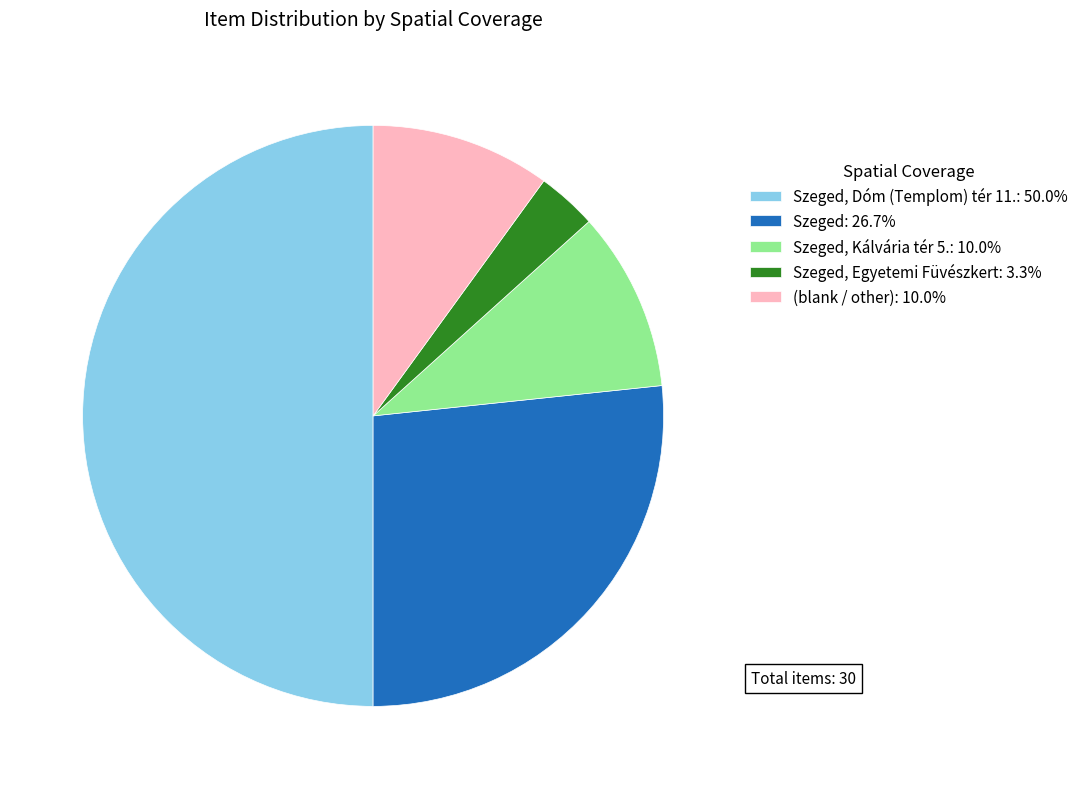

Does Szeged: 26.7% represent more than half of the total?

No